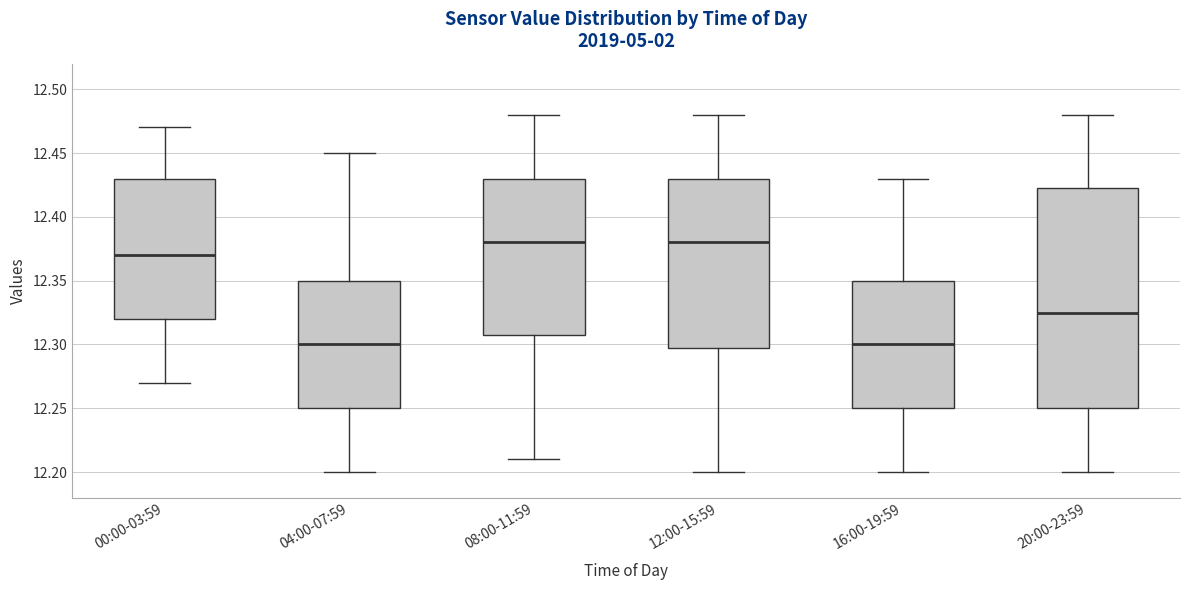

Where does the upper whisker of the box for 08:00-11:59 end on the y-axis? The values are not printed on the chart, so give them approximately, as read against the axis.

12.480